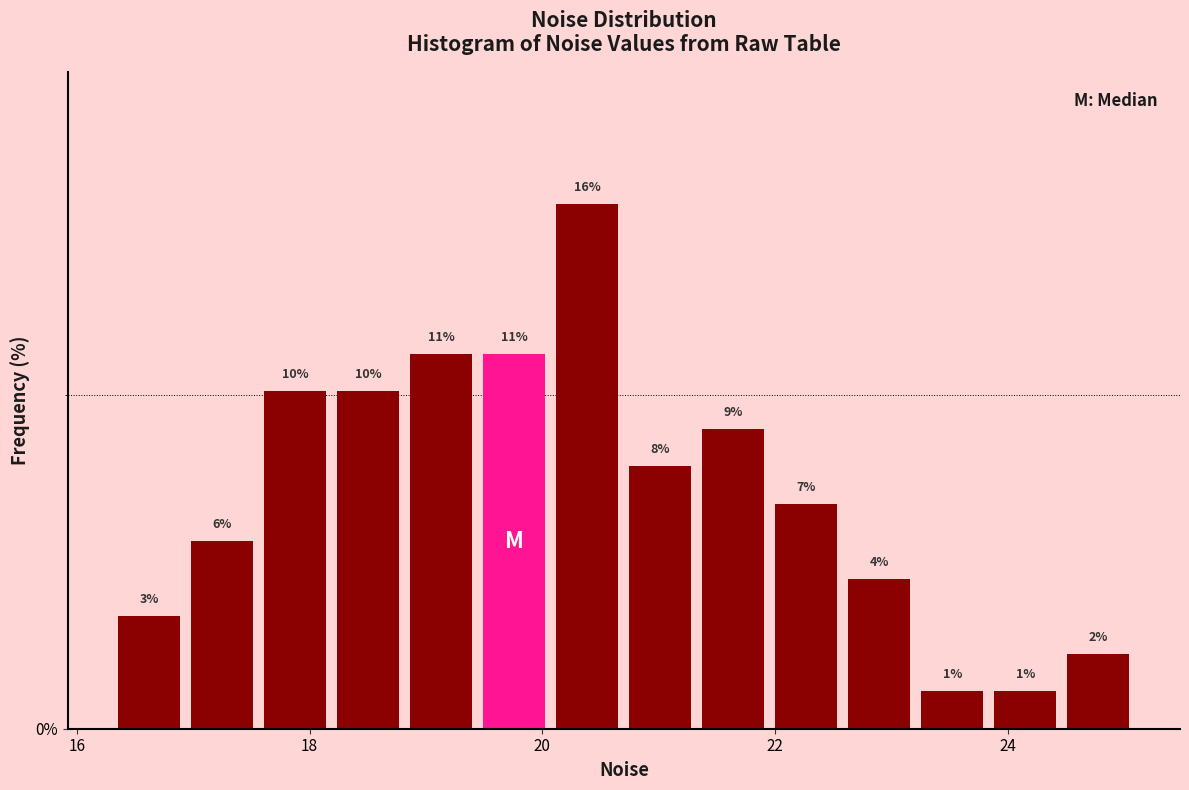

Around what value on the x-axis is the tallest bar? Give the approximate position of its centre, as read against the axis.

20.4